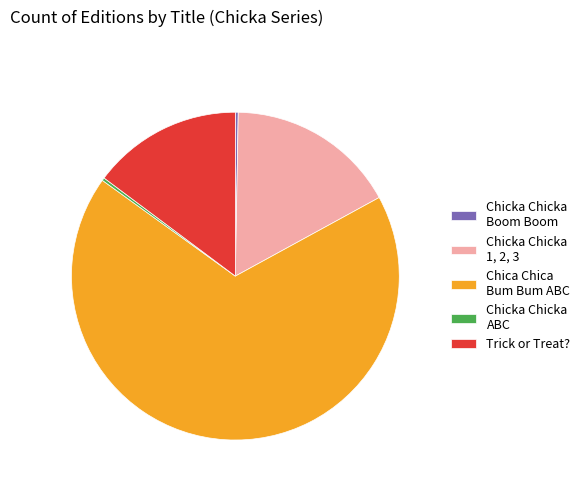

True or false: Chica Chica Bum Bum ABC accounts for 55% of the total.

False